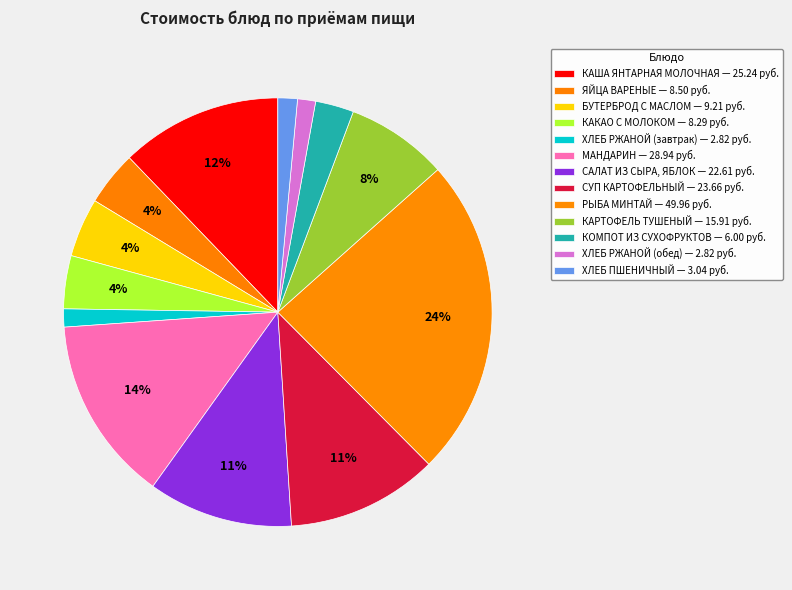

To the nearest percent, what is the average slice percentage?

8%